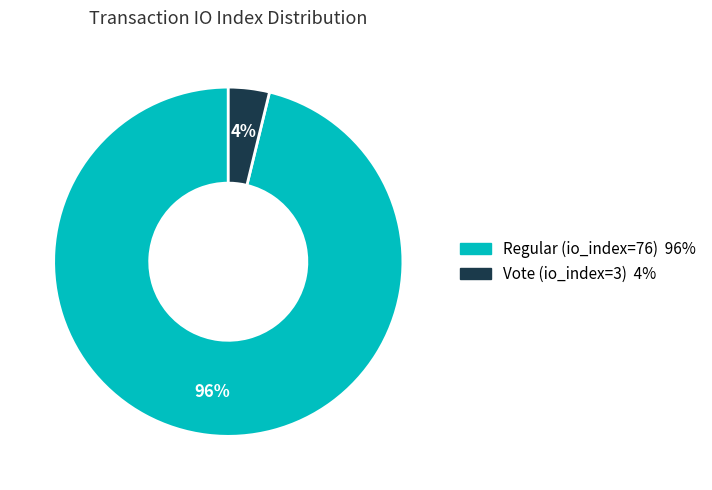

To the nearest percent, what is the difference between the largest and smallest slice percentages?

92%